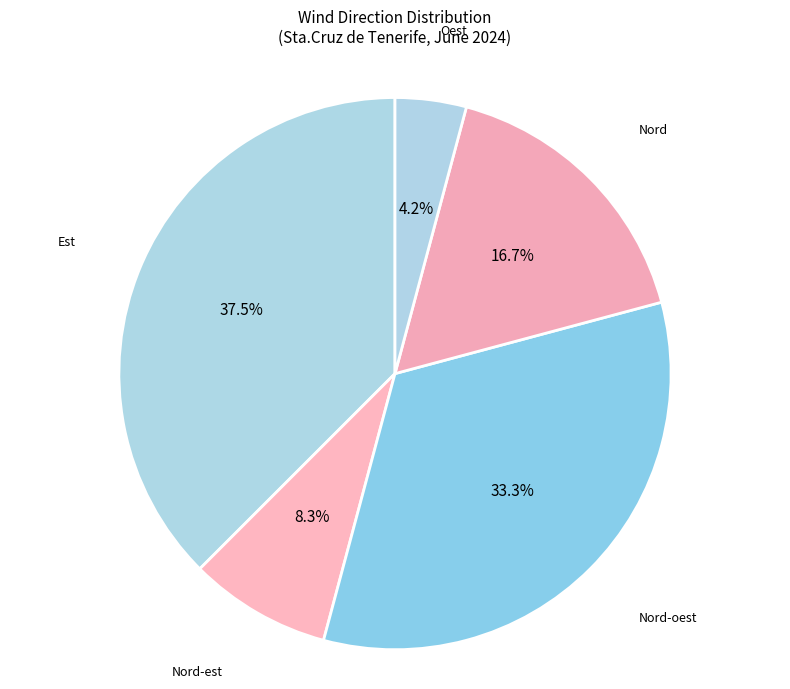

What is the total percentage of Est and Nord-est?

45.8%